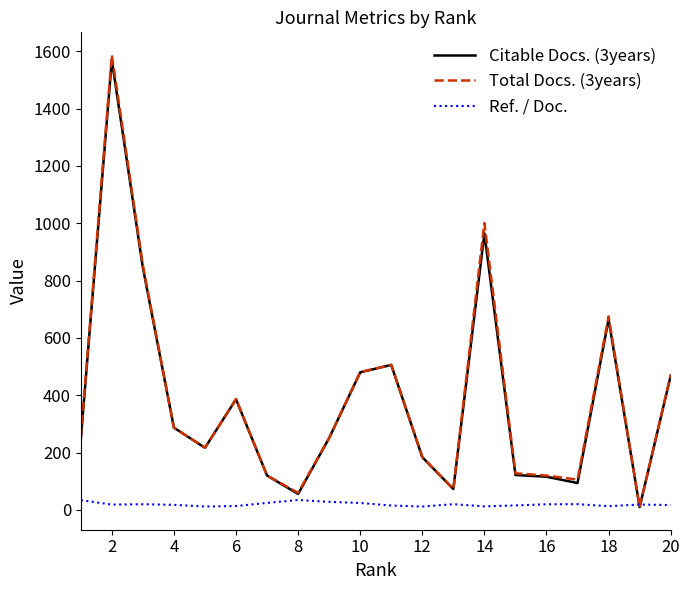

What is the greatest value displayed?

1587.0